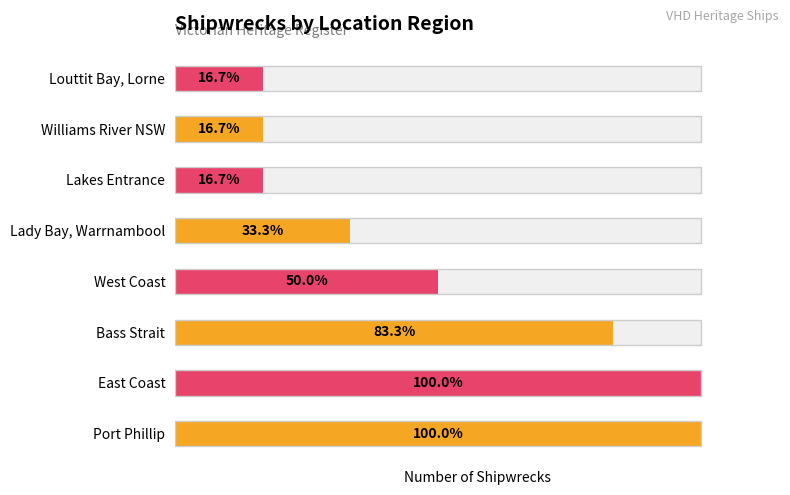

Reading left to right, transcribe all the data shown in this chart.

6	6	5	3	2	1	1	1